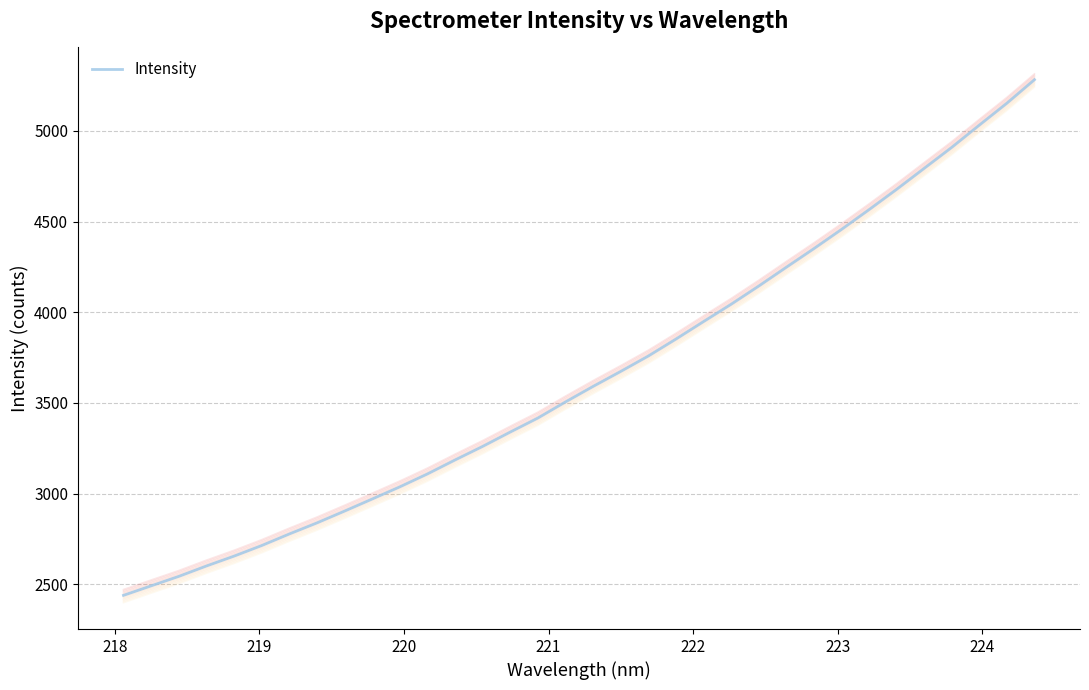

What is the minimum value for Intensity?

2440.2